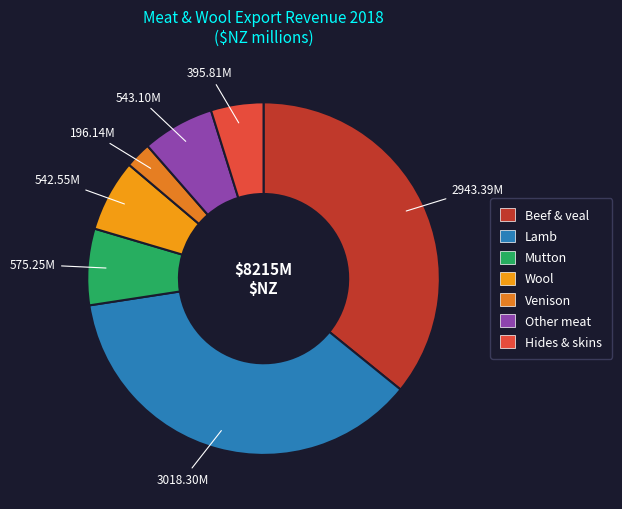

To the nearest percent, what is the difference between the Venison and Lamb slice percentages?

34%